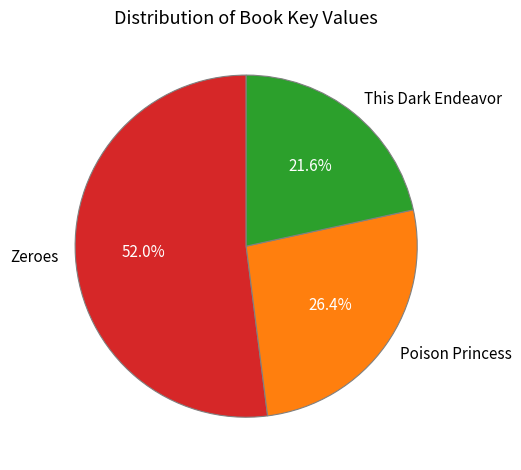

Count the number of slices in the pie.

3